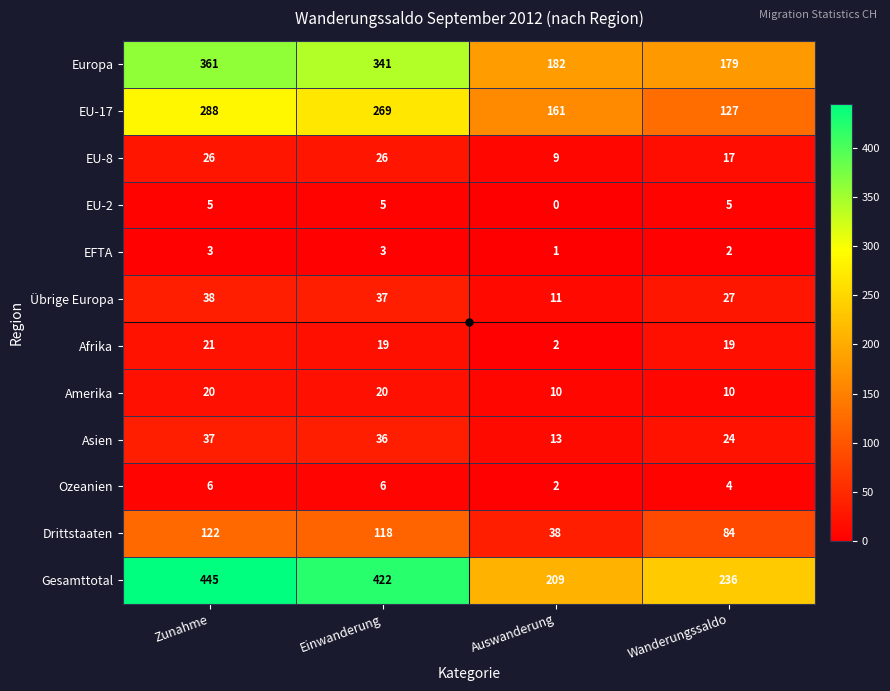

Which series has the widest spread of values?

Gesamttotal